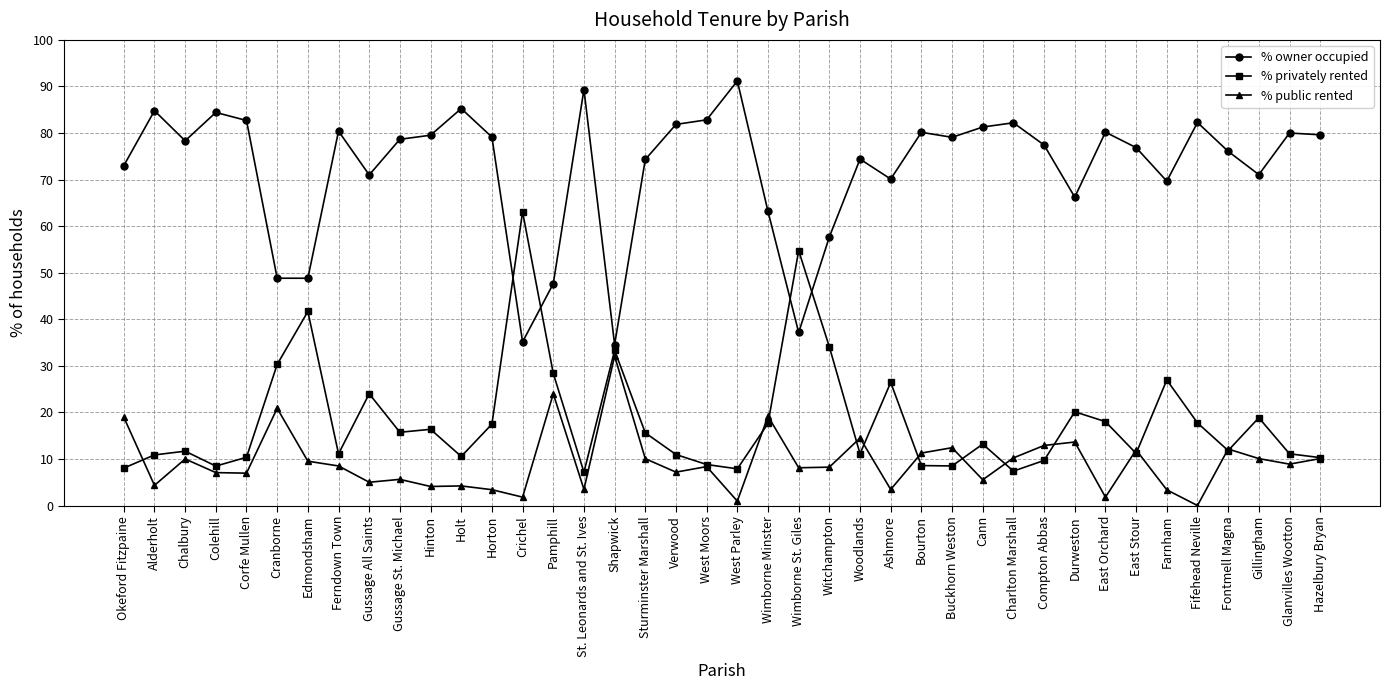

What is the sum of all % public rented values?

374.2